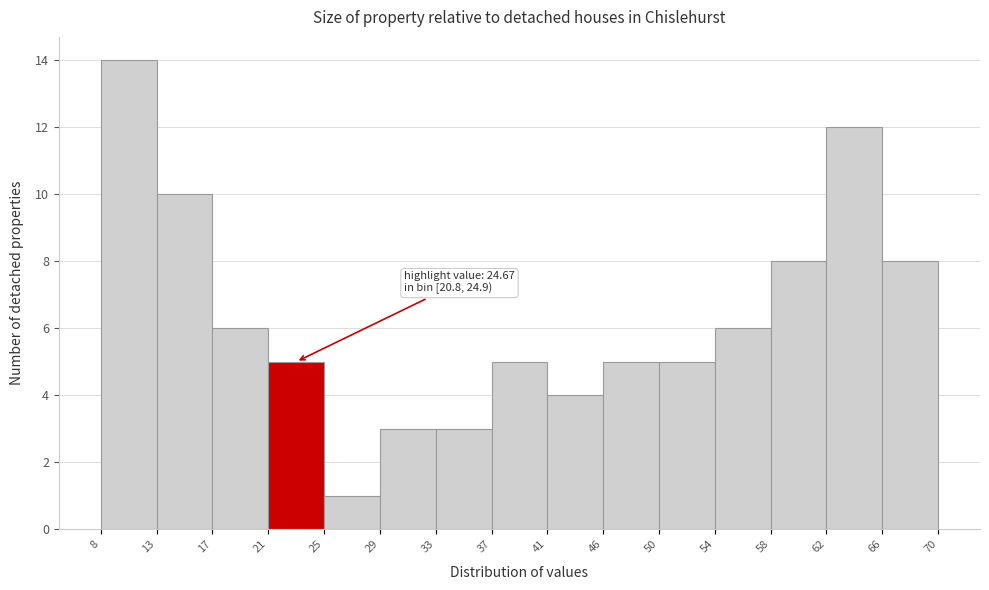

Which range on the x-axis has the tallest bar?

8 to 13